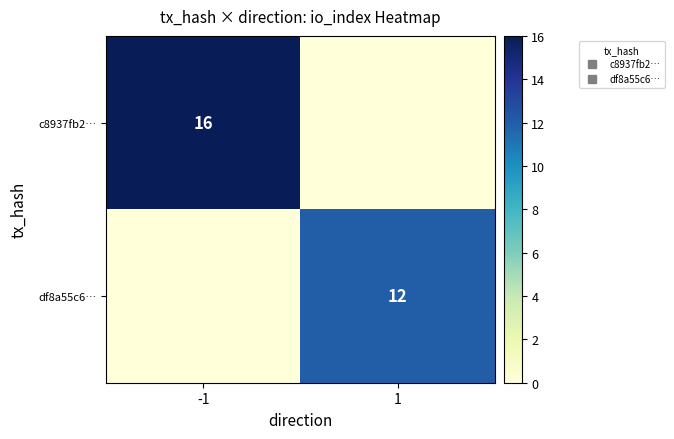

How many series are shown in this chart?

2